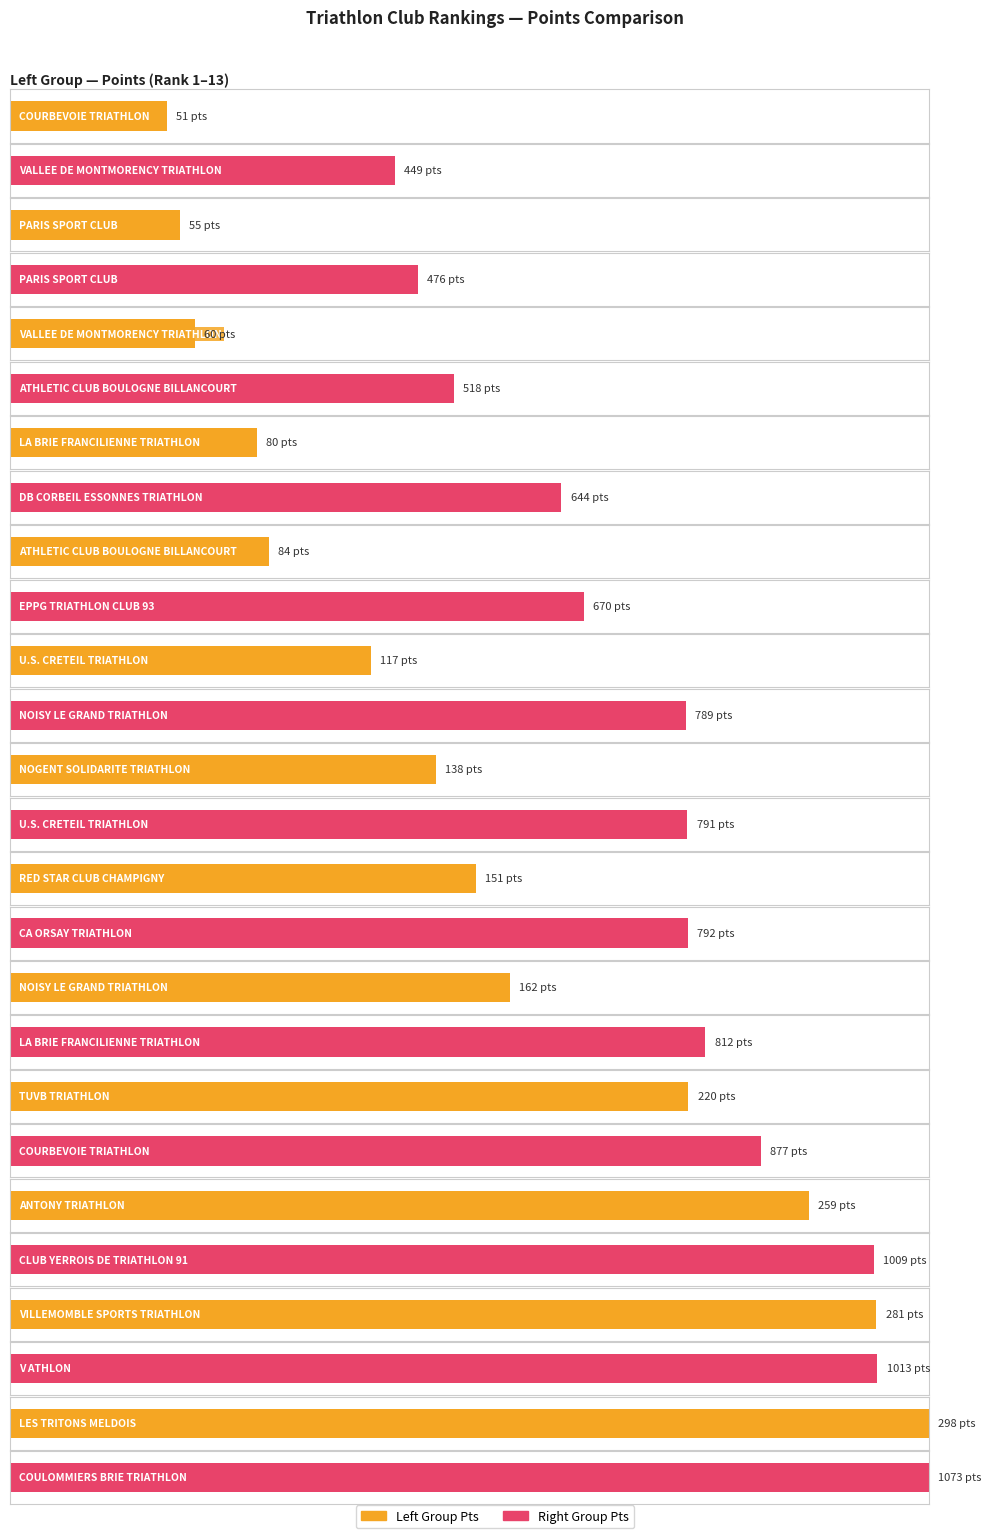

Reading left to right, extract all data points from this chart.

Pts_left: 0=51	1=55	2=60	3=80	4=84	5=117	6=138	7=151	8=162	9=220	10=259	11=281	12=298
Pts_right: 0=449	1=476	2=518	3=644	4=670	5=789	6=791	7=792	8=812	9=877	10=1009	11=1013	12=1073